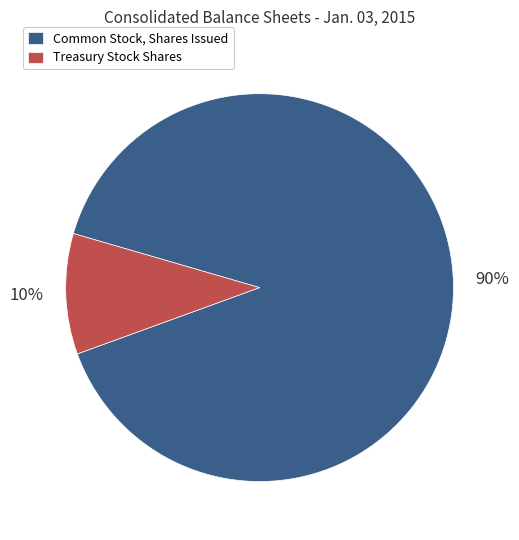

How many slices are in this pie chart?

2